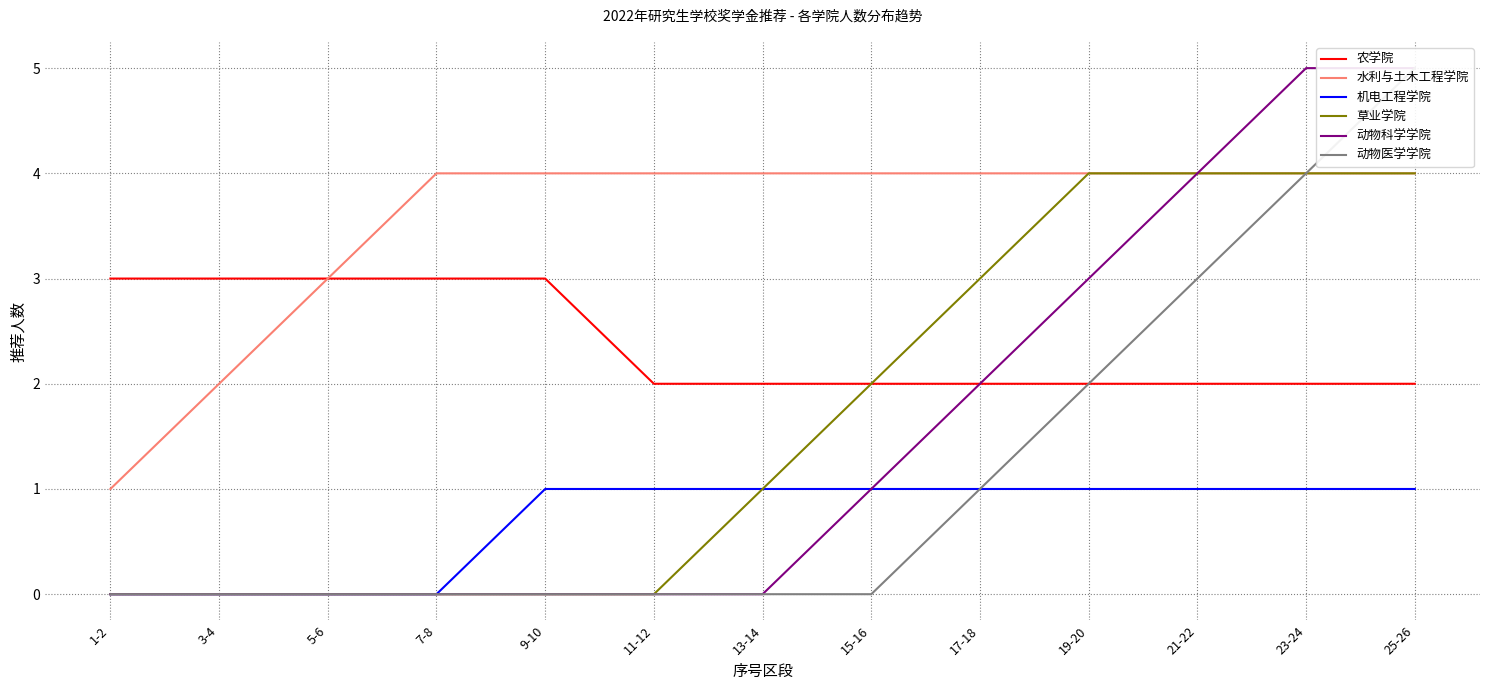

What is the total value across all series at 15-16?

10